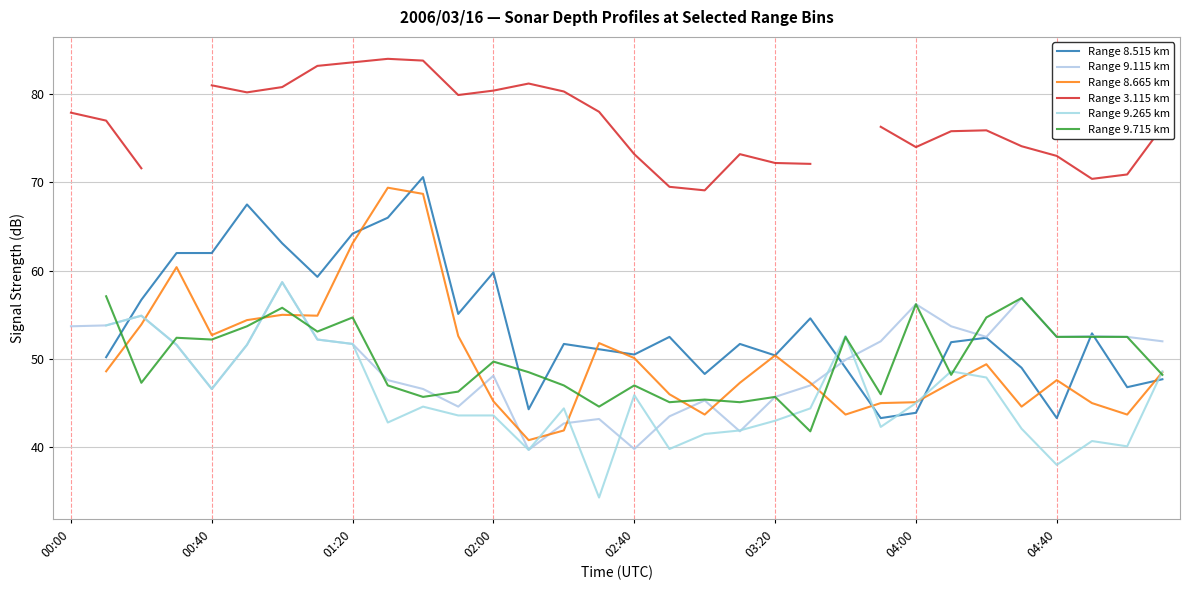

What is the spread (max minus min) of values at 22?

8.9